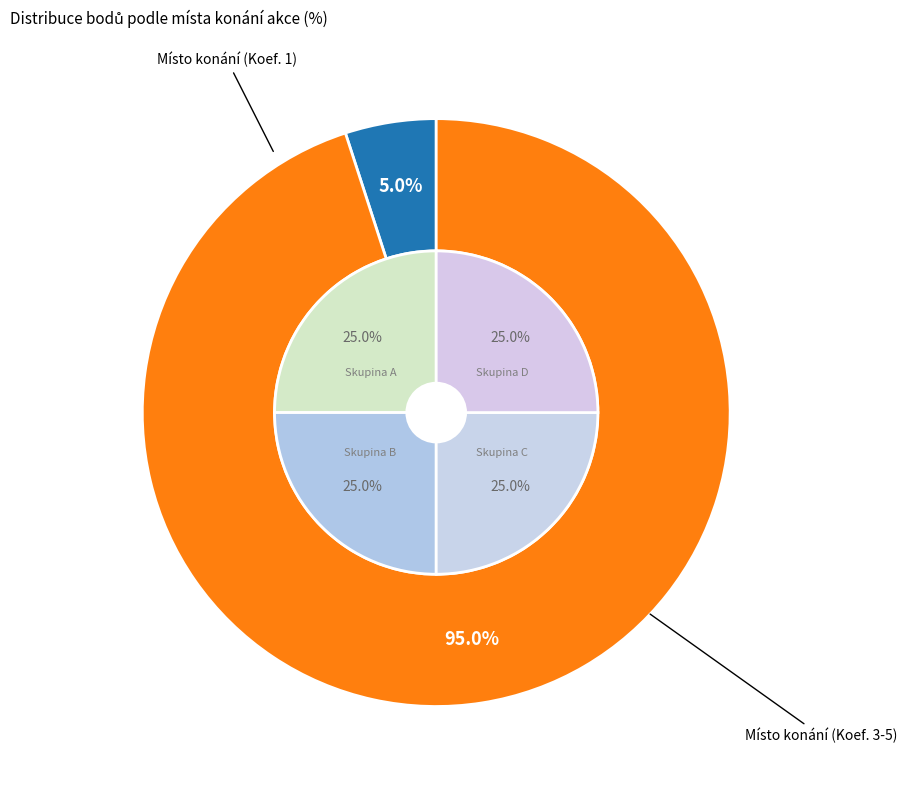

Is there any slice that represents more than half of the pie?

No